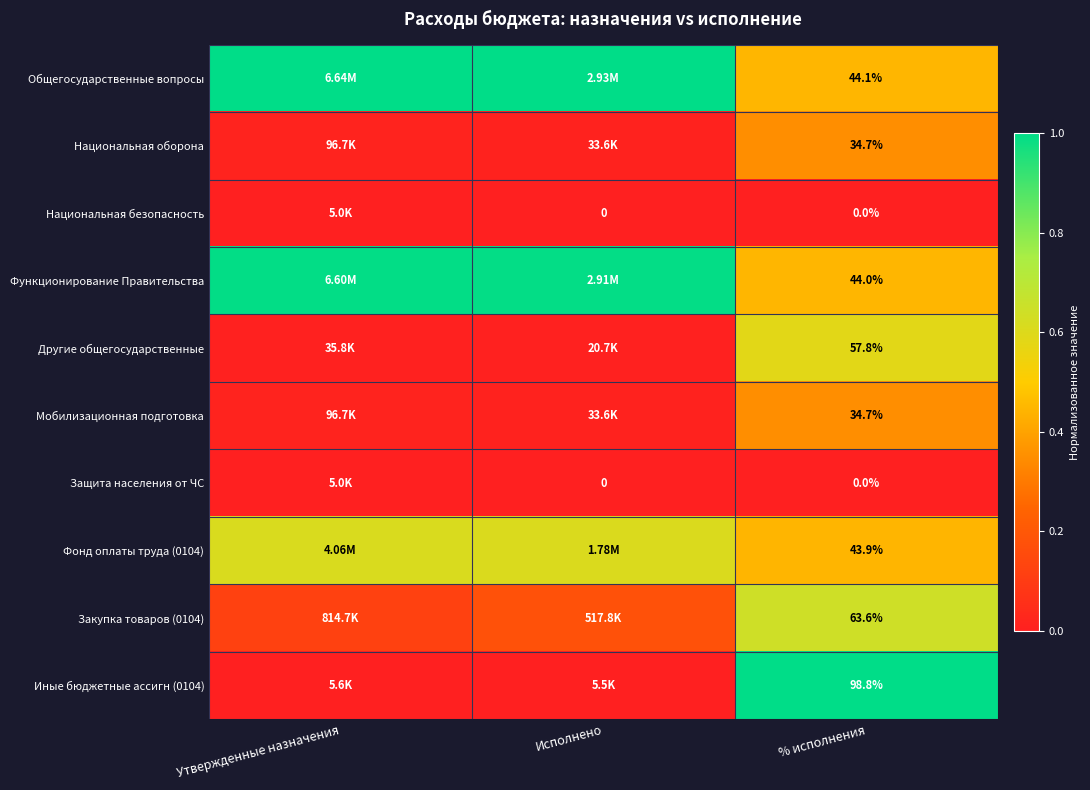

At % исполнения, list the series in order from largest to smallest.

Иные бюджетные ассигн (0104), Закупка товаров (0104), Другие общегосударственные, Общегосударственные вопросы, Функционирование Правительства, Фонд оплаты труда (0104), Национальная оборона, Мобилизационная подготовка, Национальная безопасность, Защита населения от ЧС